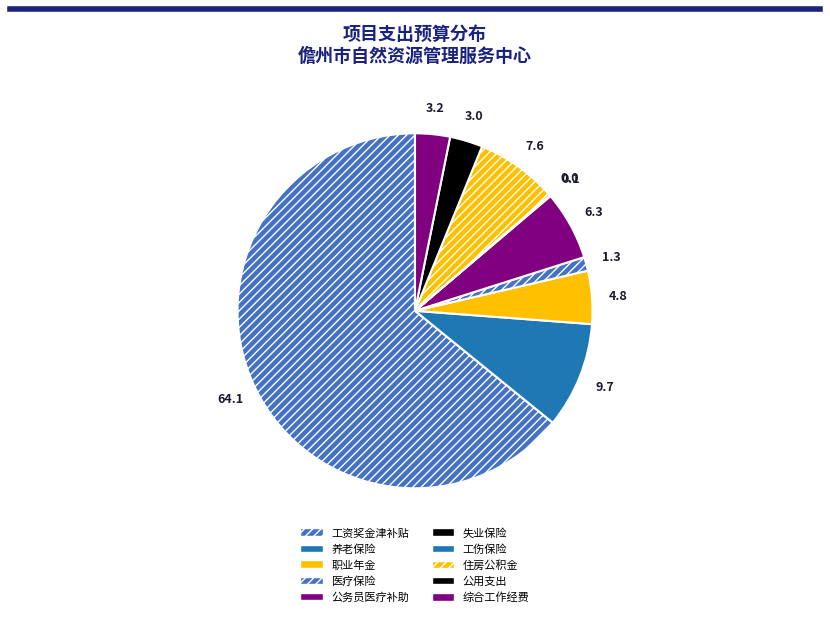

The 公务员医疗补助 slice represents 6% of the pie. True or false?

True